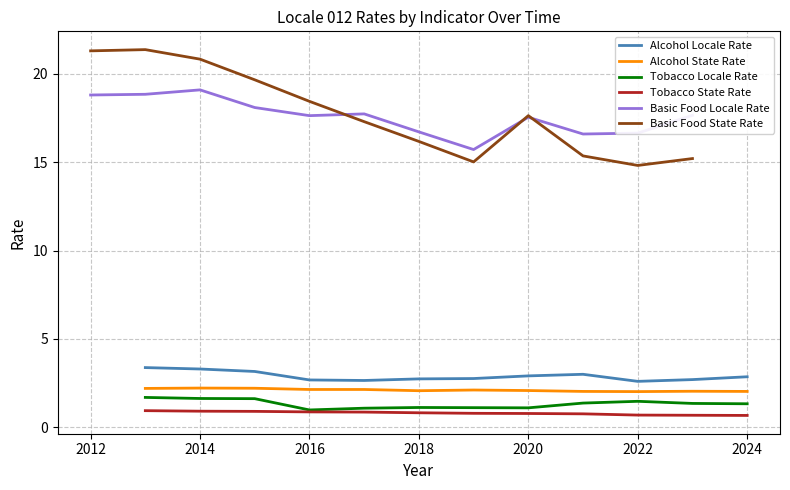

How many data points does each series have?

12